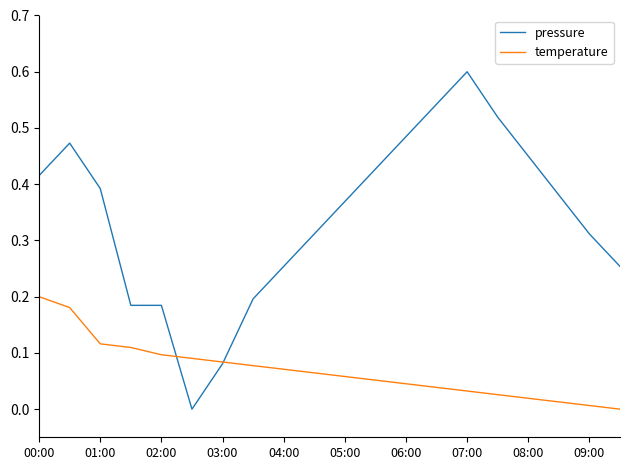

Which series has the largest range (max minus min)?

pressure